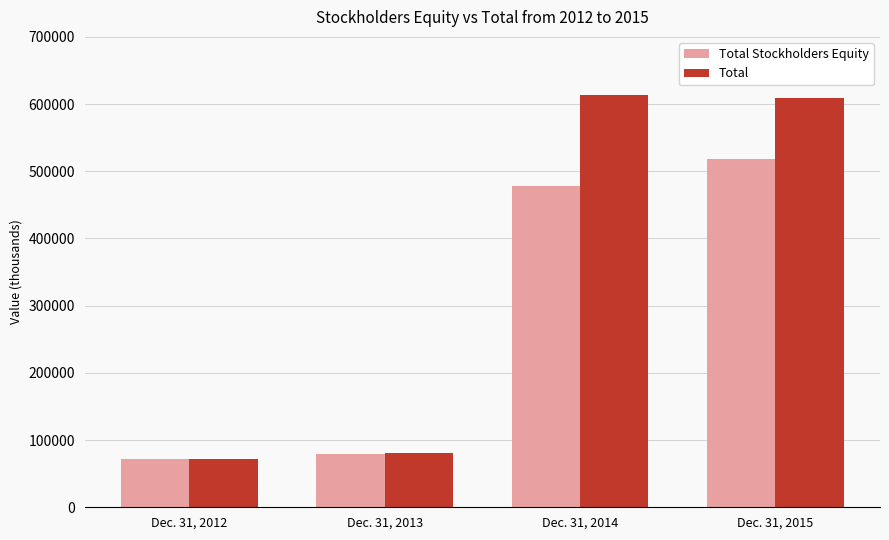

At which label is Total closest to 342229?

Dec. 31, 2013